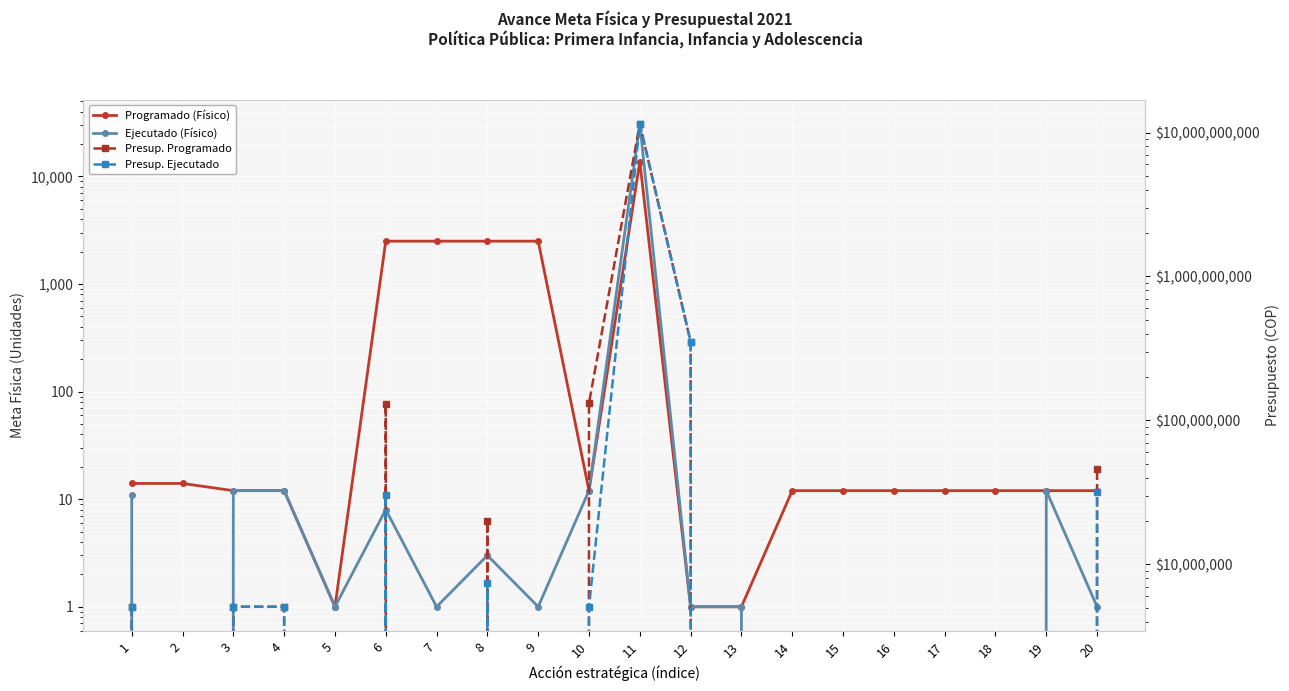

The value of Presup. Programado at 2 is 0. True or false?

True